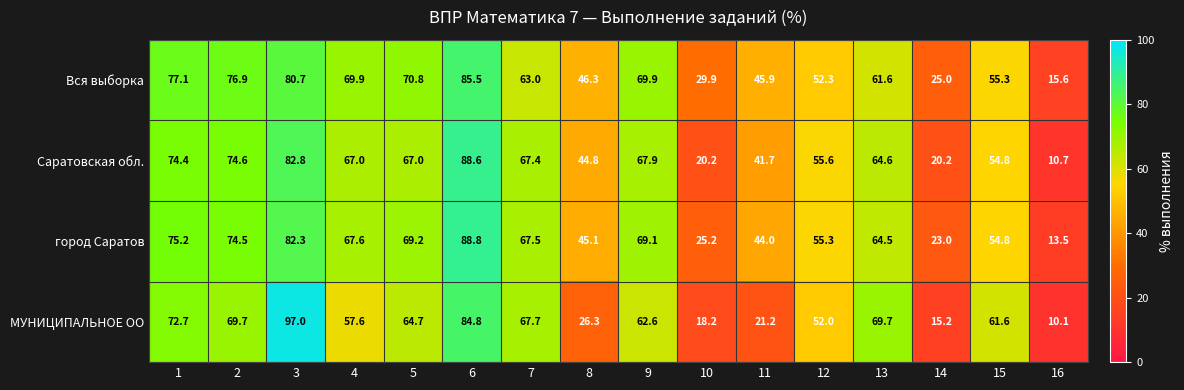

At which label is Вся выборка closest to 50?

12